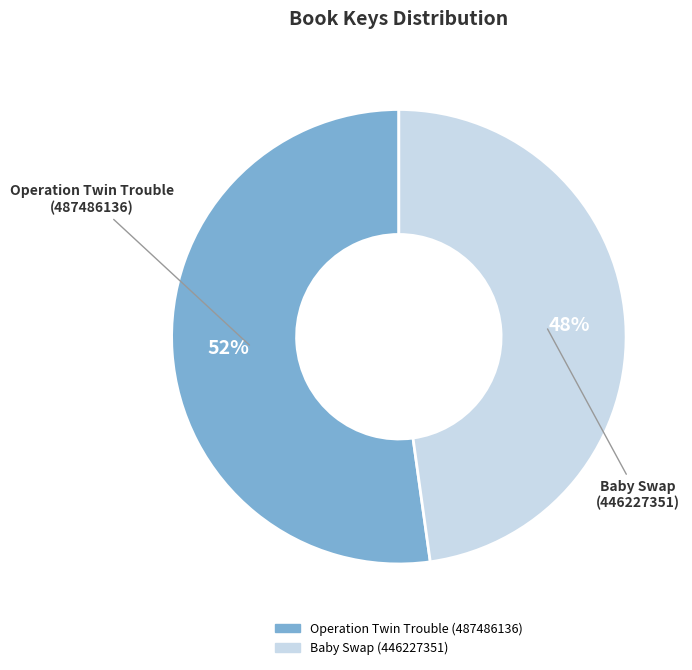

Is it true that Operation Twin Trouble (487486136) is 45% of the pie?

False